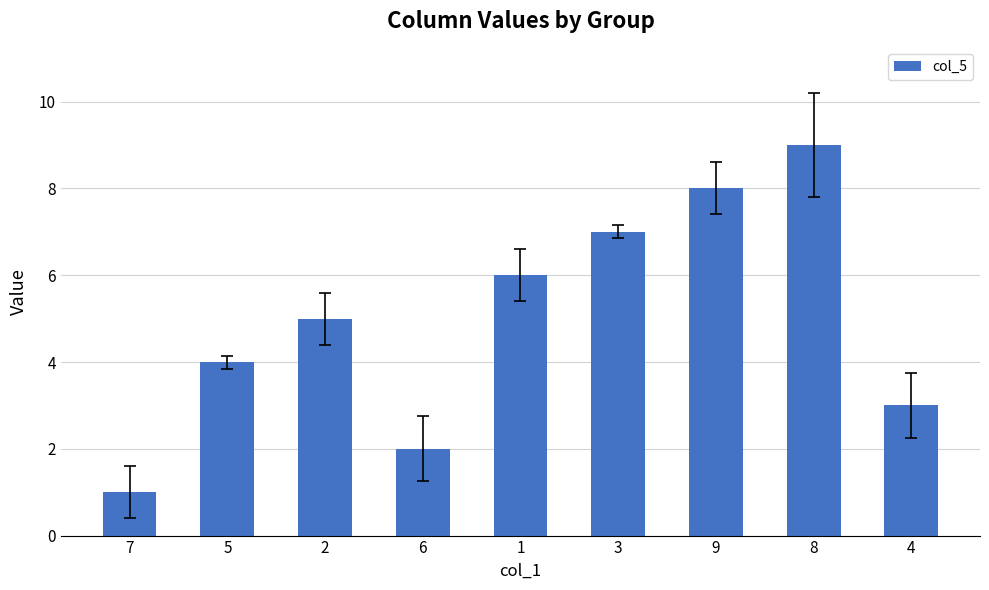

What is the change in value from 2 to 6?

-3